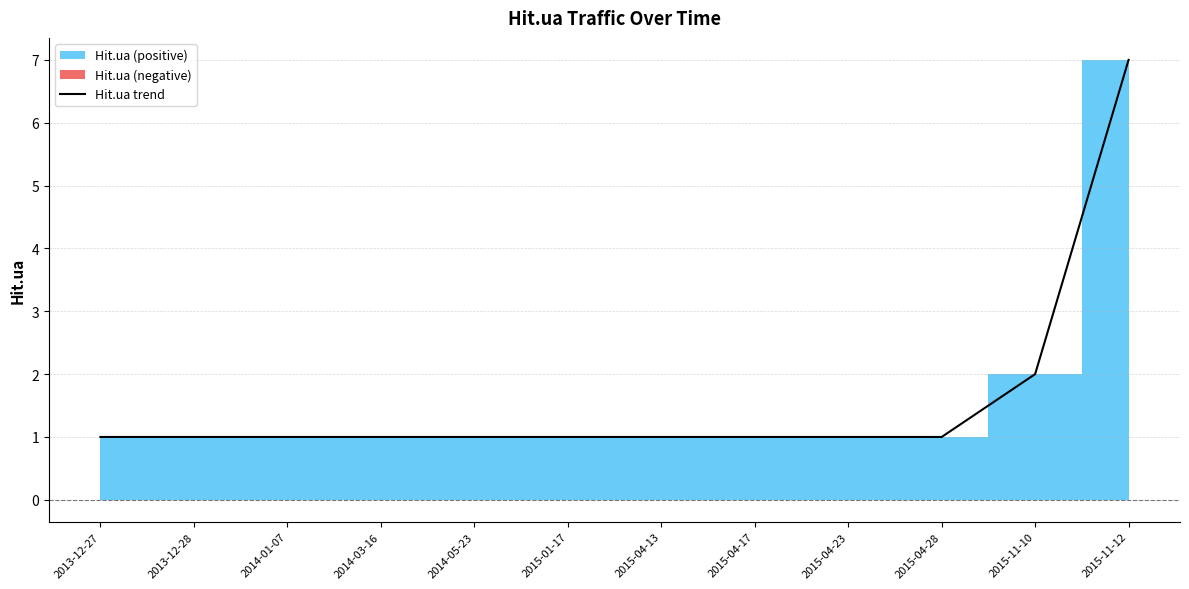

The value at 2013-12-27 is 1. True or false?

False